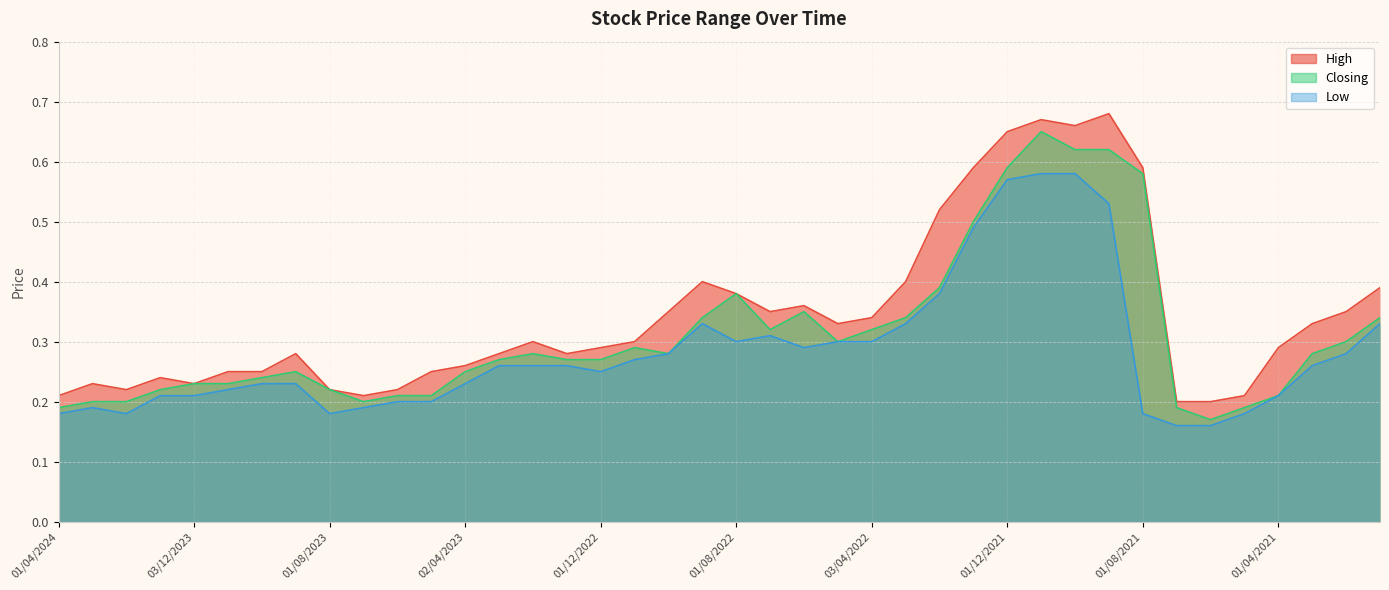

Is the value of Closing at 03/01/2021 greater than the value of High at 01/02/2024?

Yes